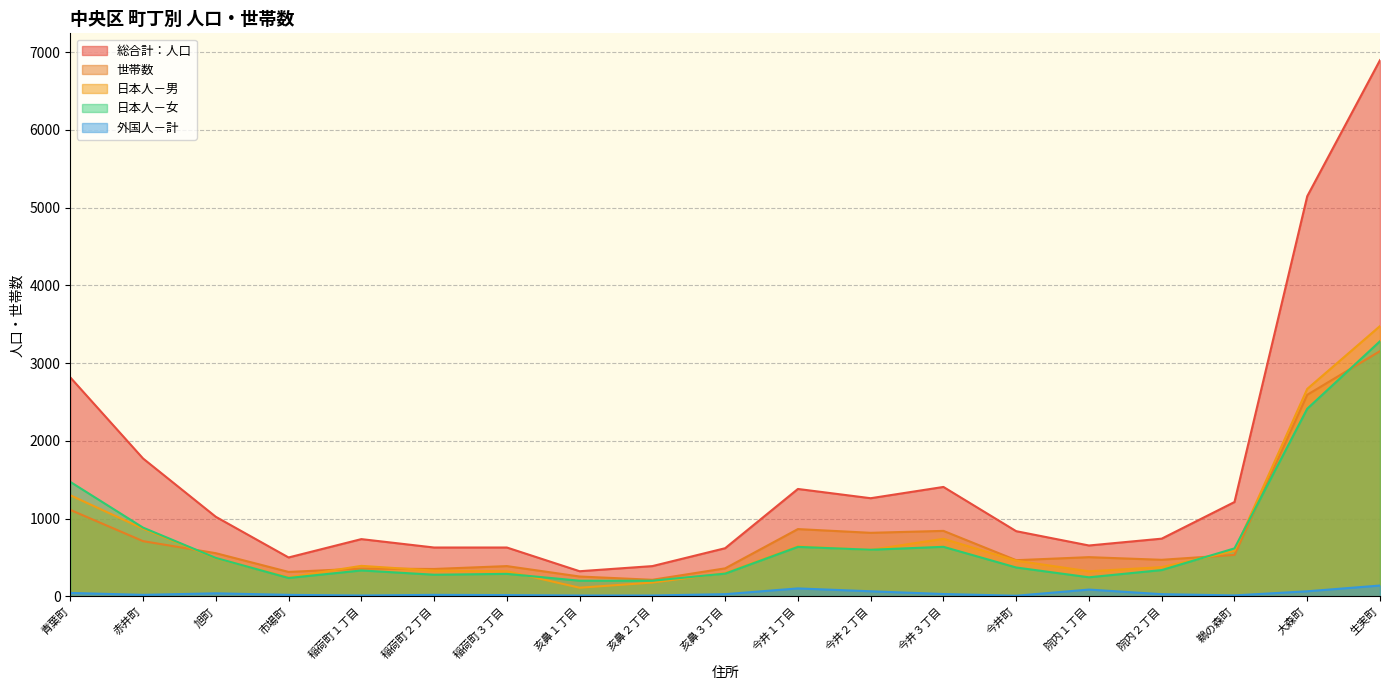

Reading left to right, what are all the values shown in this chart?

総合計：人口: 2816	1773	1023	500	736	628	628	323	389	619	1381	1262	1407	838	654	742	1213	5146	6896
世帯数: 1112	710	555	314	357	352	389	255	213	360	865	817	842	465	504	470	533	2592	3154
日本人－男: 1300	870	490	245	392	331	323	111	177	299	643	598	740	459	322	376	584	2668	3476
日本人－女: 1472	884	494	236	333	278	289	201	201	292	636	599	637	371	245	338	617	2413	3281
外国人－計: 44	19	39	19	11	19	16	11	11	28	102	65	30	8	87	28	12	65	139